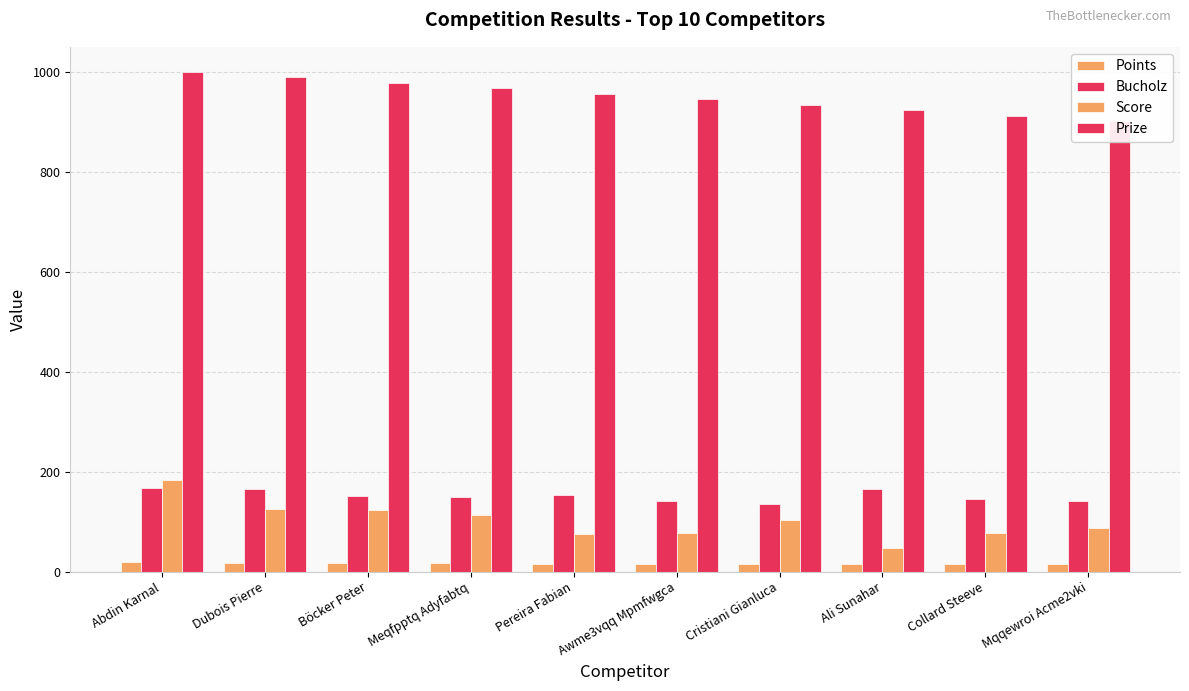

What is the difference between the second highest and second lowest values in the Bucholz series?

24